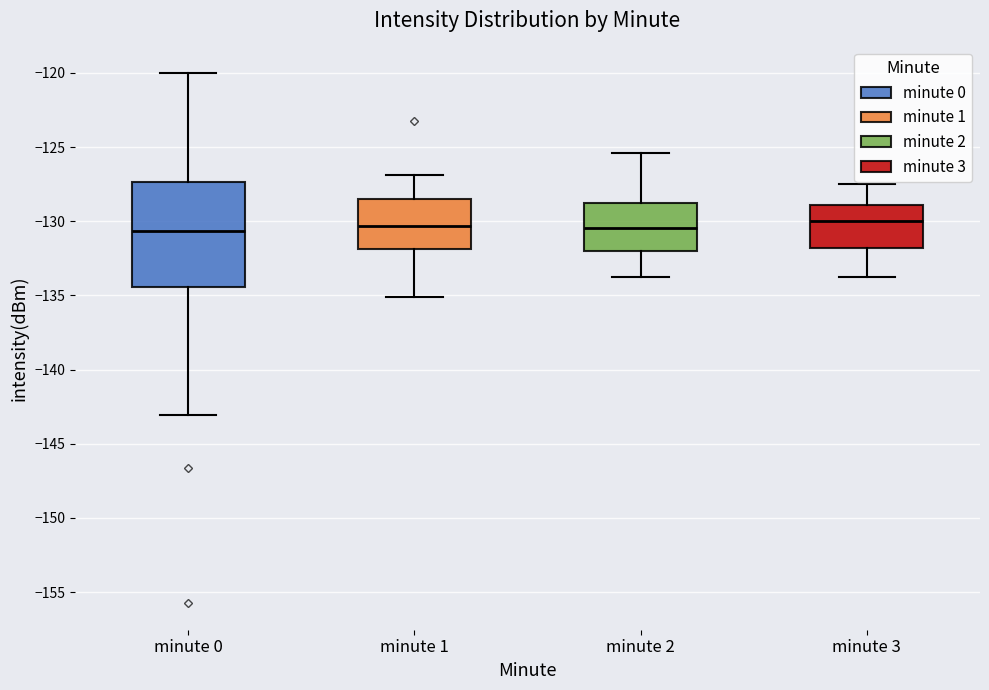

Which box is the tallest, from its lower edge to its upper edge?

minute 0